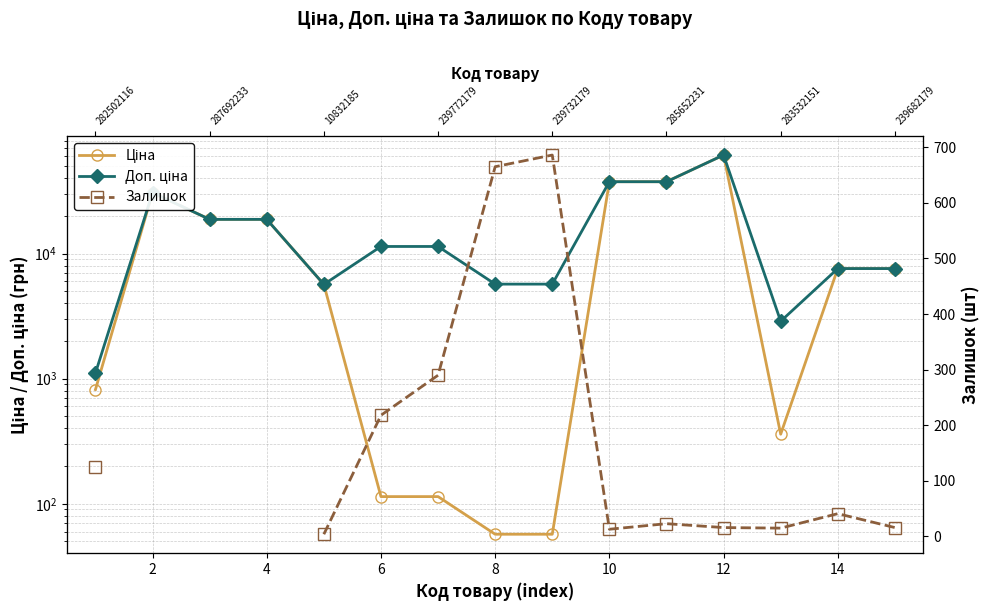

Between 9 and 10, which series saw the biggest shift?

Залишок